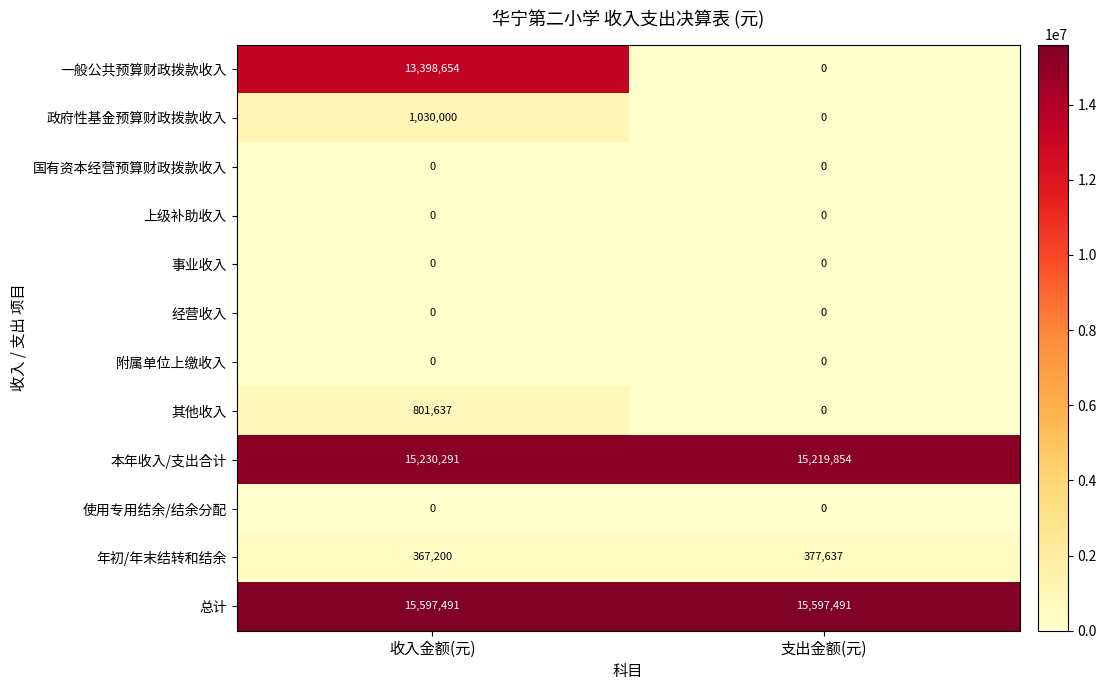

What is the total value across all series at 收入金额(元)?

46425273